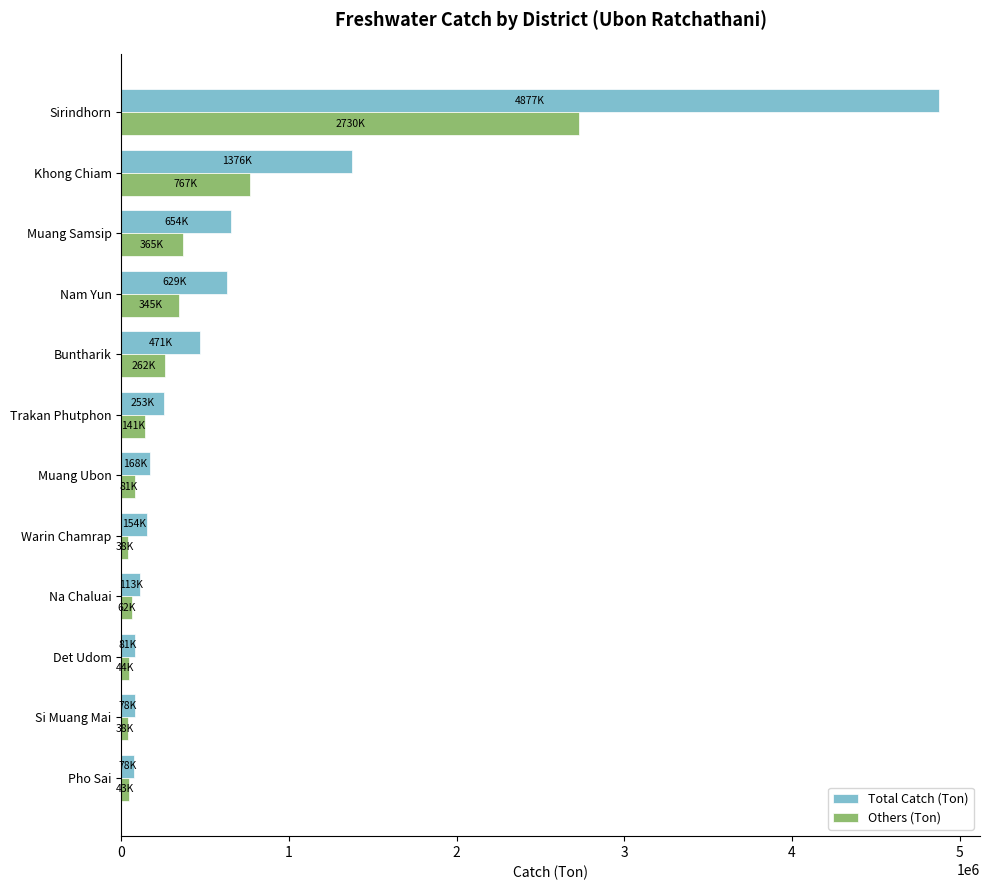

At Nam Yun, list the series in order from smallest to largest.

Others (Ton), Total Catch (Ton)